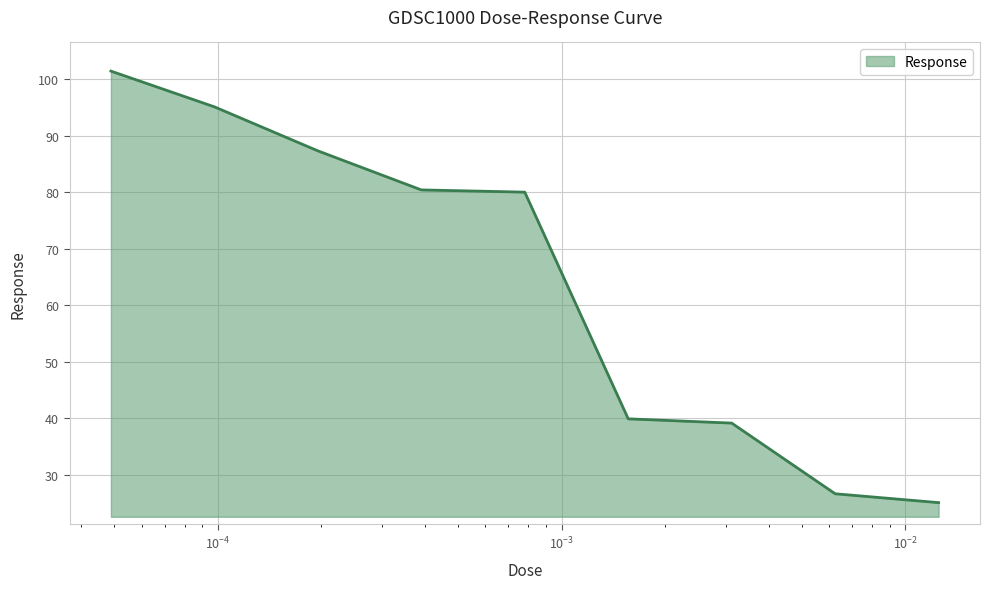

What is the difference between the maximum and minimum values?

76.4